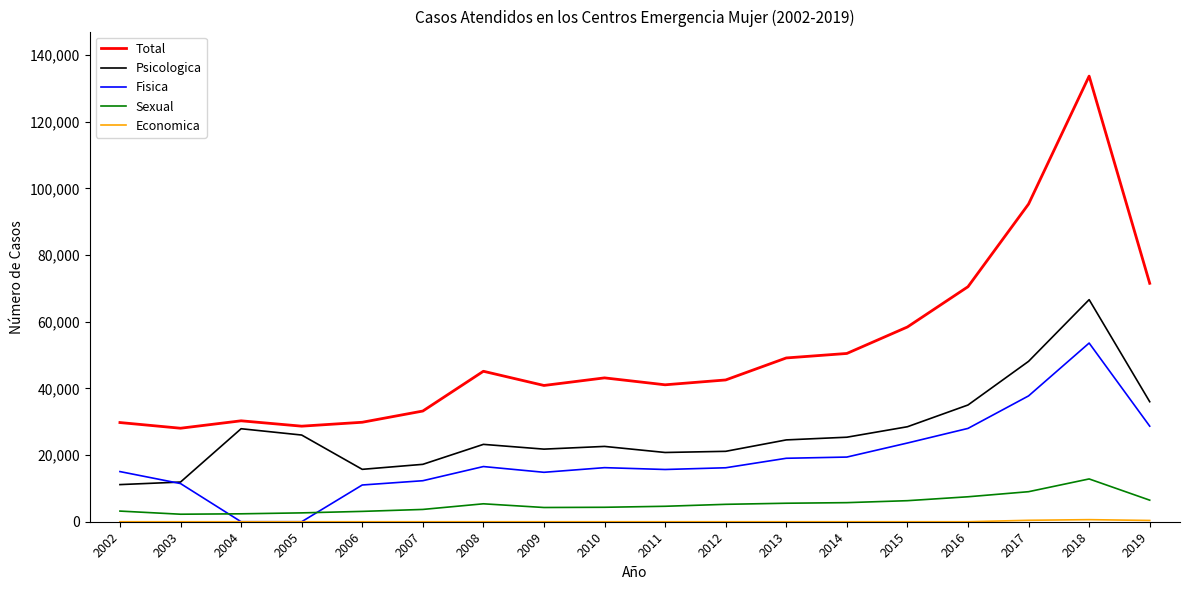

Which series has the largest range (max minus min)?

Total